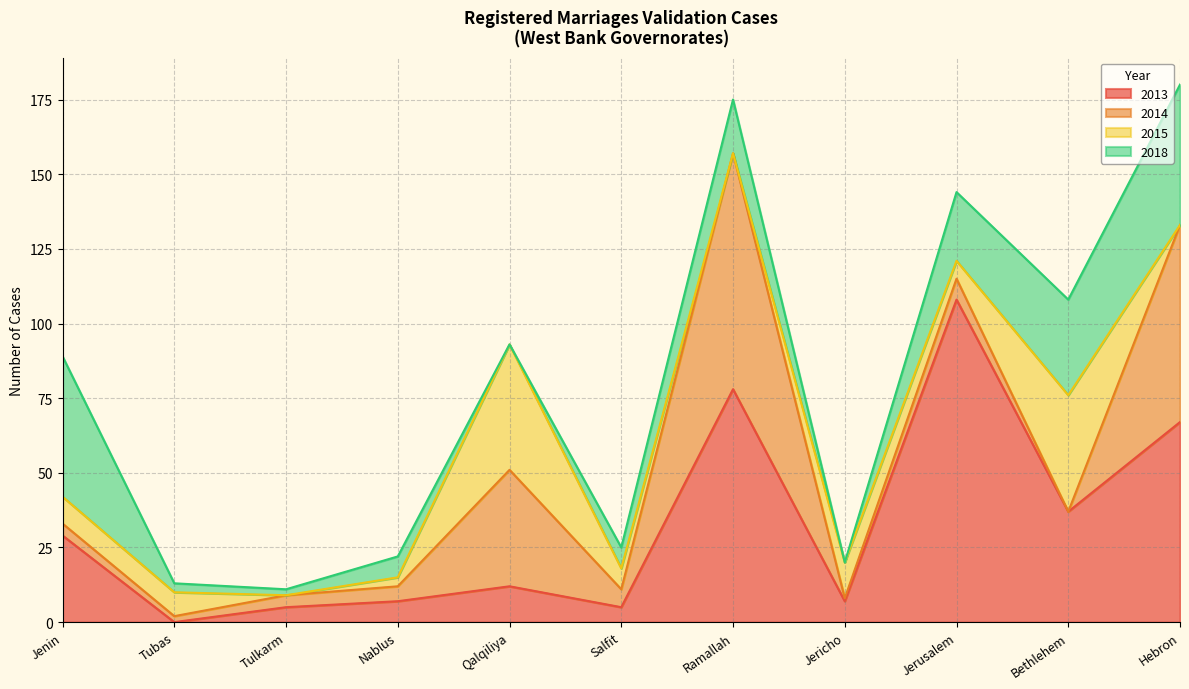

Where do 2013 and 2014 first cross each other?

Jenin and Tubas